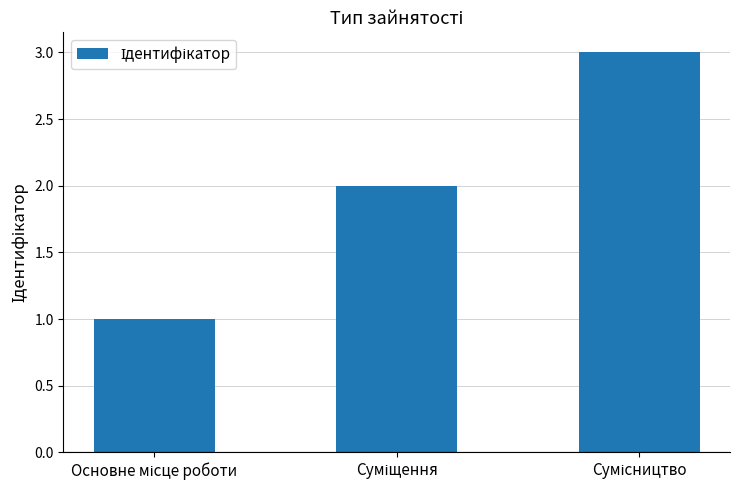

What is the sum of all values?

6